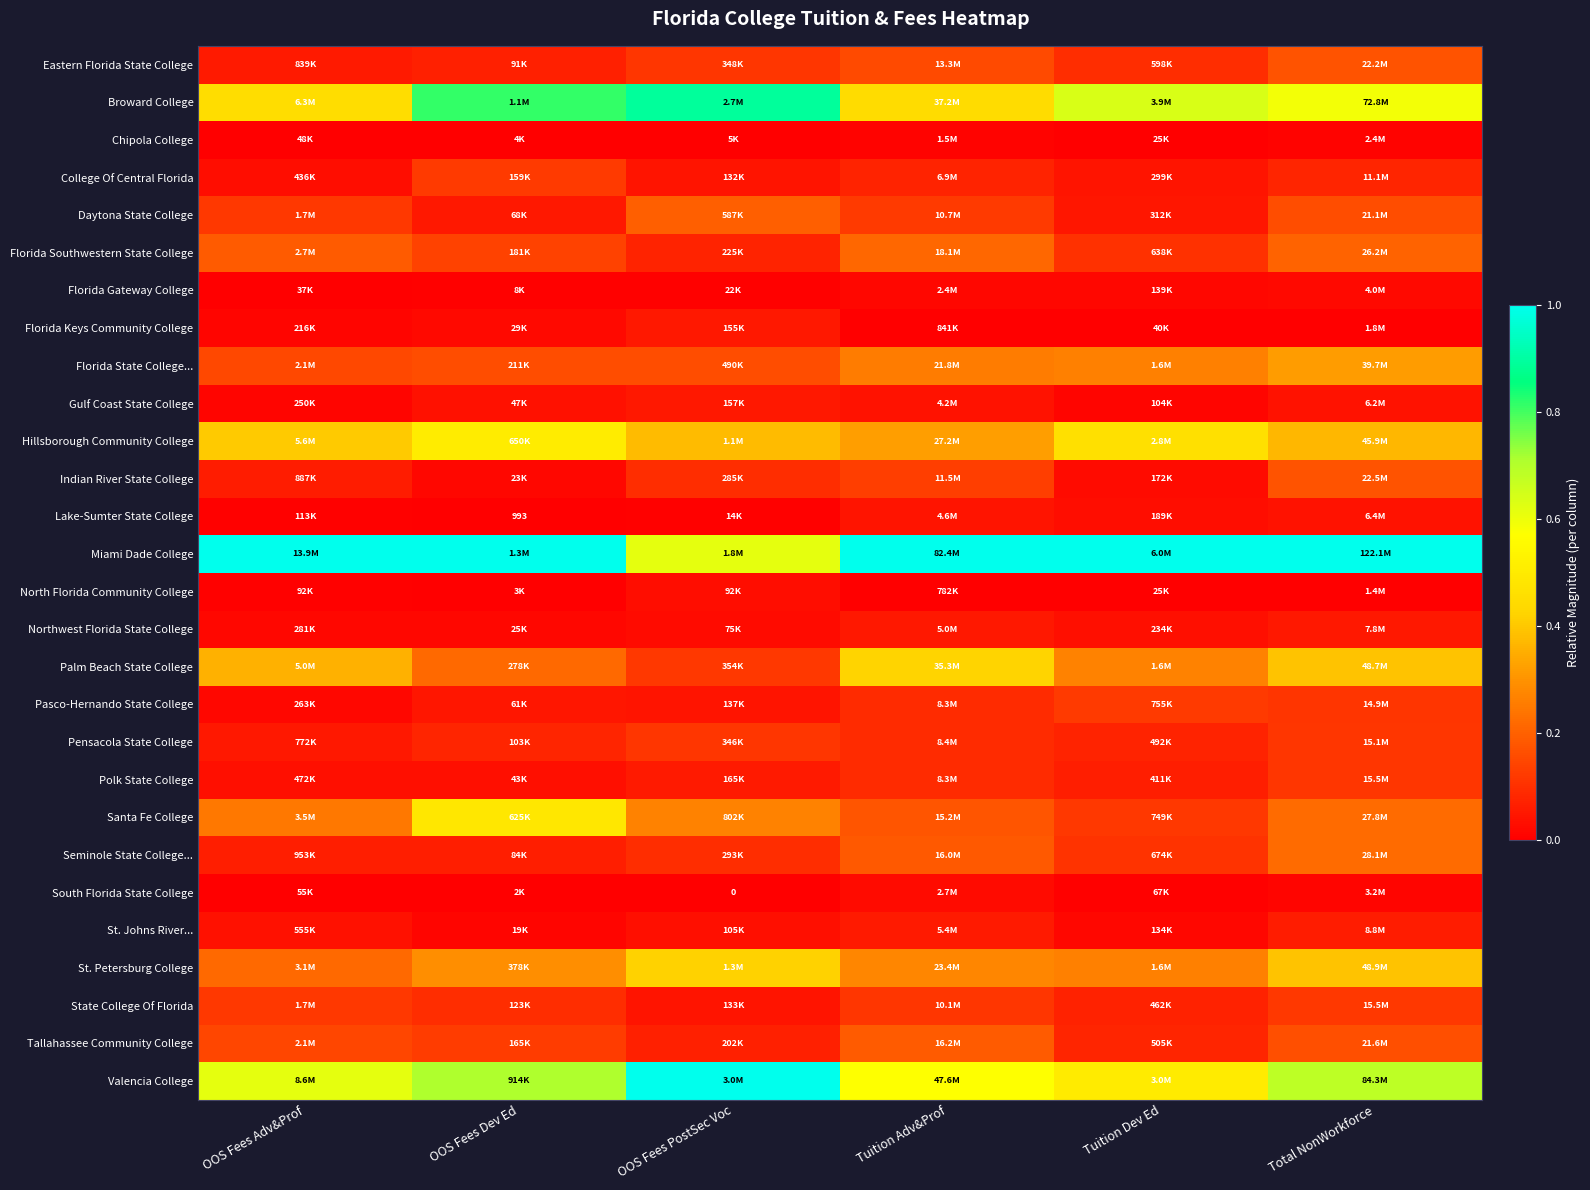

Which series has the largest total across all categories?

Miami Dade College